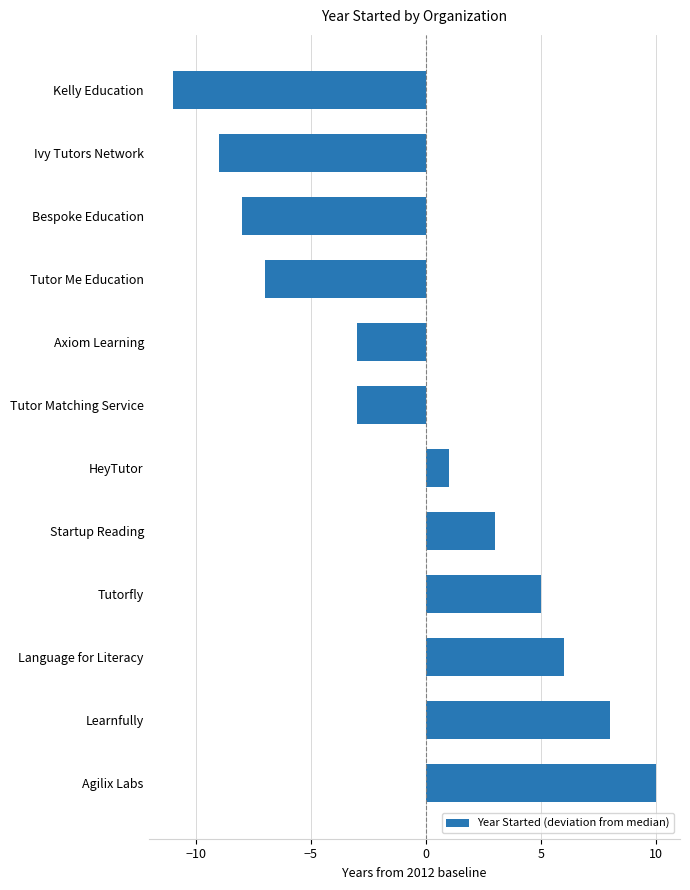

At which category does the chart reach its minimum across all series?

Kelly Education